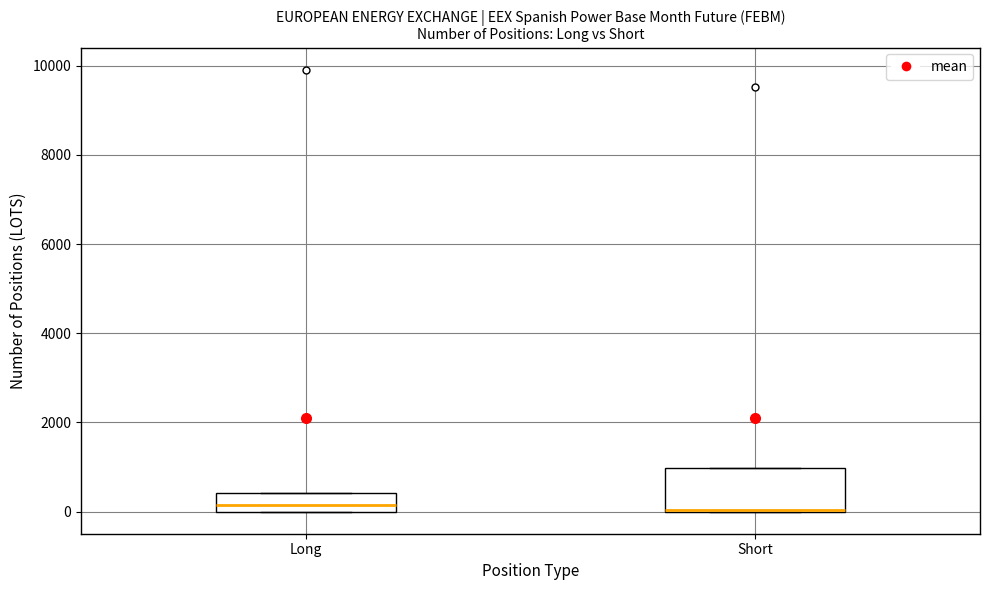

Where is the upper edge of the box for Long on the y-axis? The values are not printed on the chart, so give them approximately, as read against the axis.

400